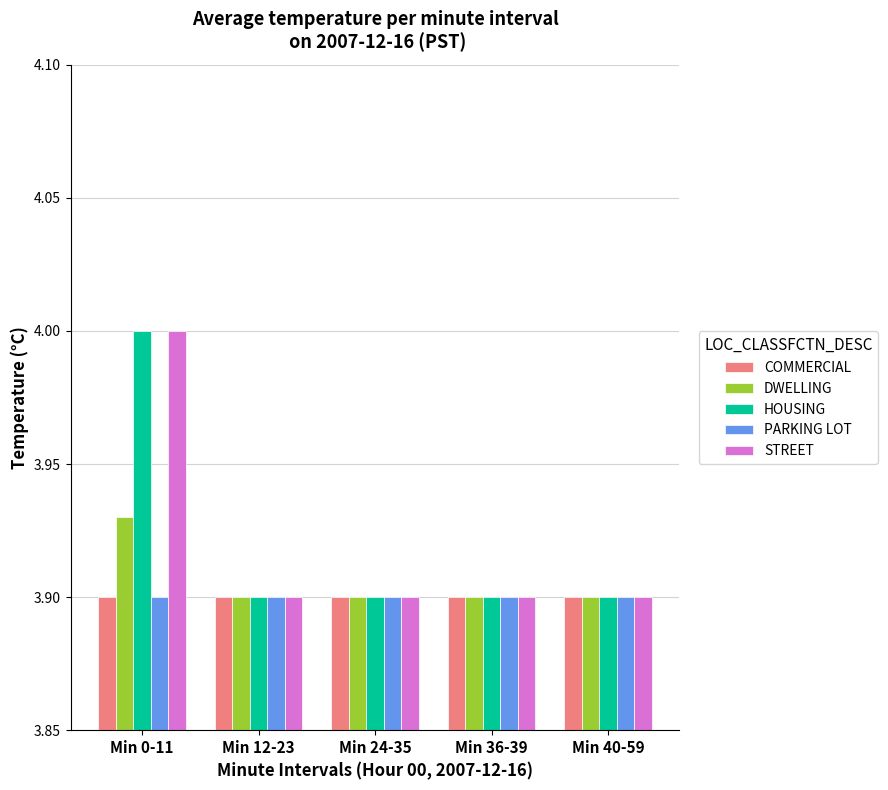

What is the sum of all HOUSING values?

19.6